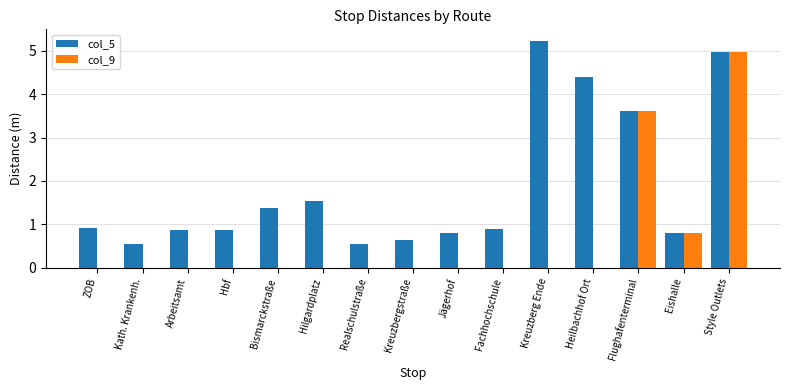

Is the value of col_9 at Hbf greater than the value of col_5 at Kreuzbergstraße?

No